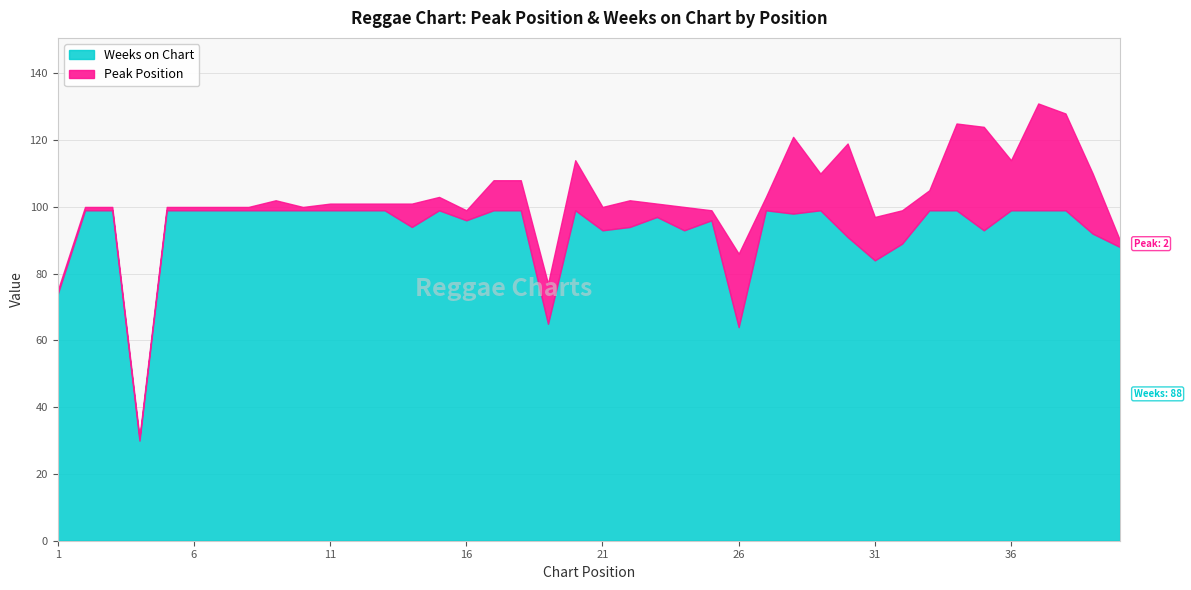

True or false: Weeks on Chart has a value of 99 at 37.

True